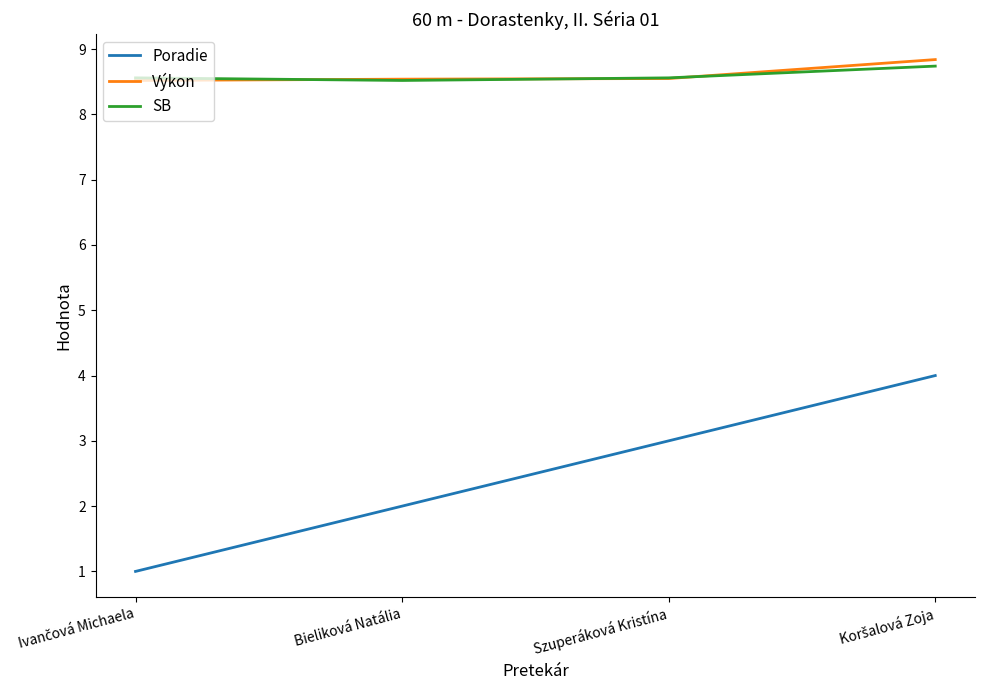

What is the difference between the highest and lowest values at Szuperáková Kristína?

5.6